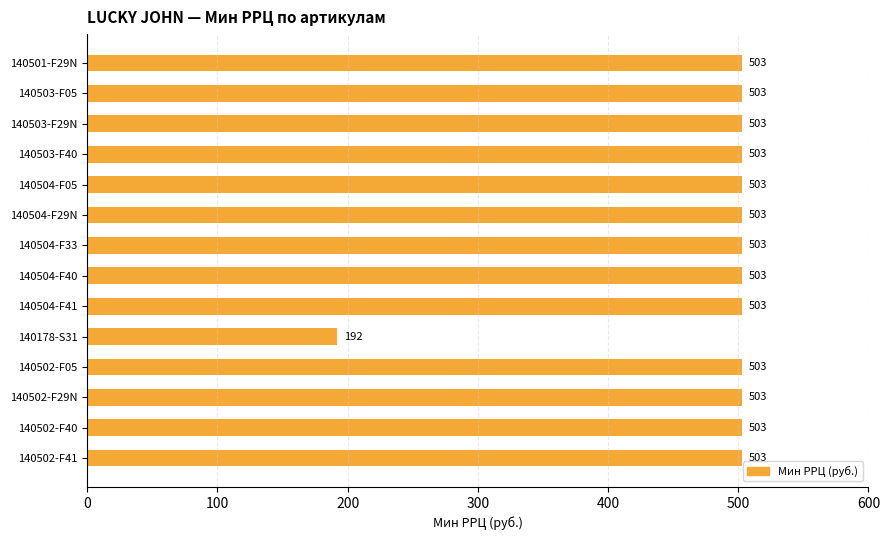

What is the label of the 2nd bar from the top?

140503-F05